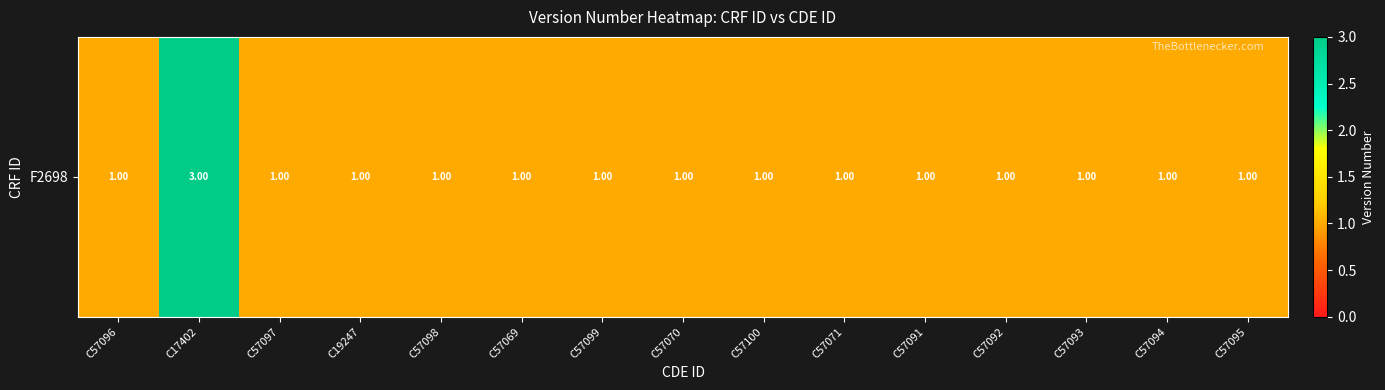

What is the sum of the values at C57094 and C57099?

2